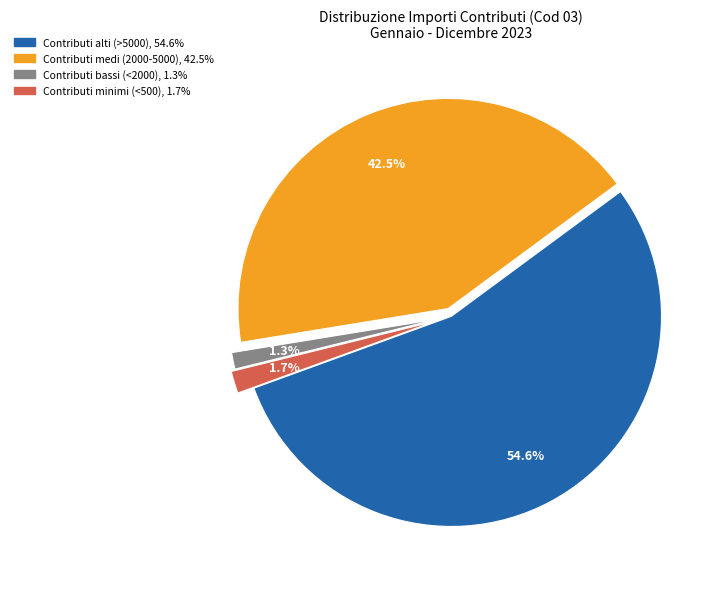

Is there a majority slice in this chart?

Yes